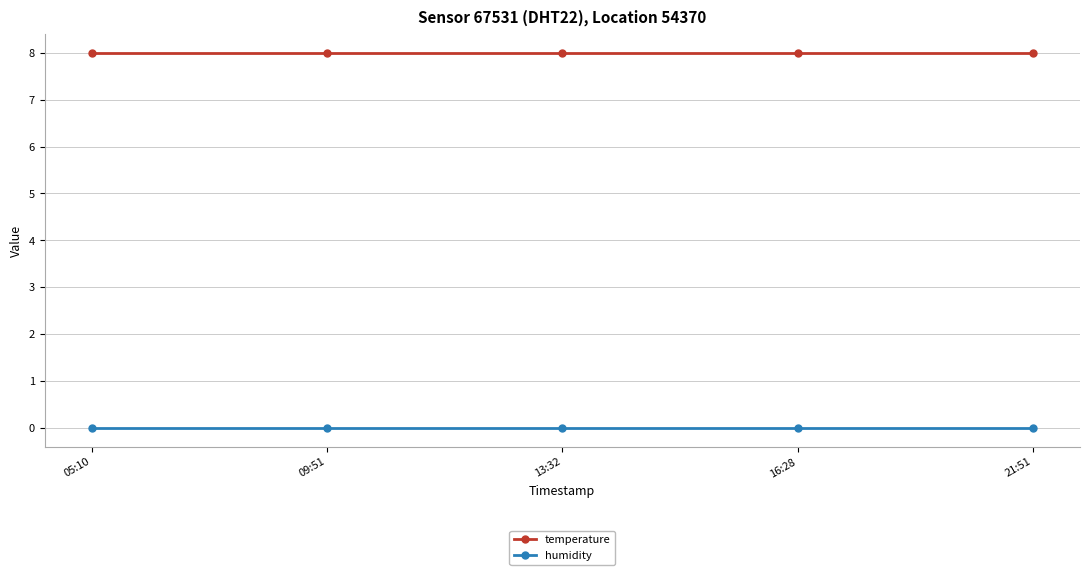

What is the average value of the temperature series?

8